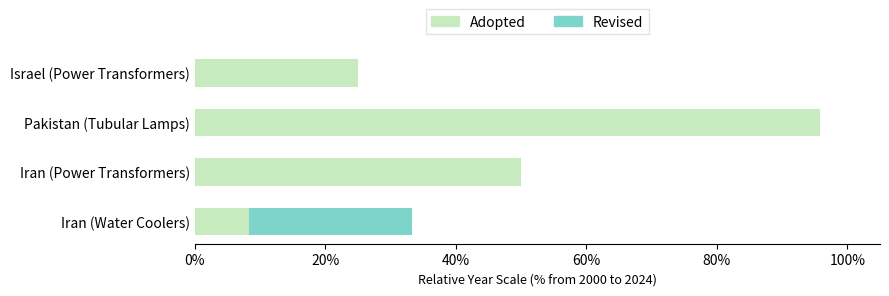

What is the sum of the Adopted values at Iran (Water Coolers) and Pakistan (Tubular Lamps)?

104.2